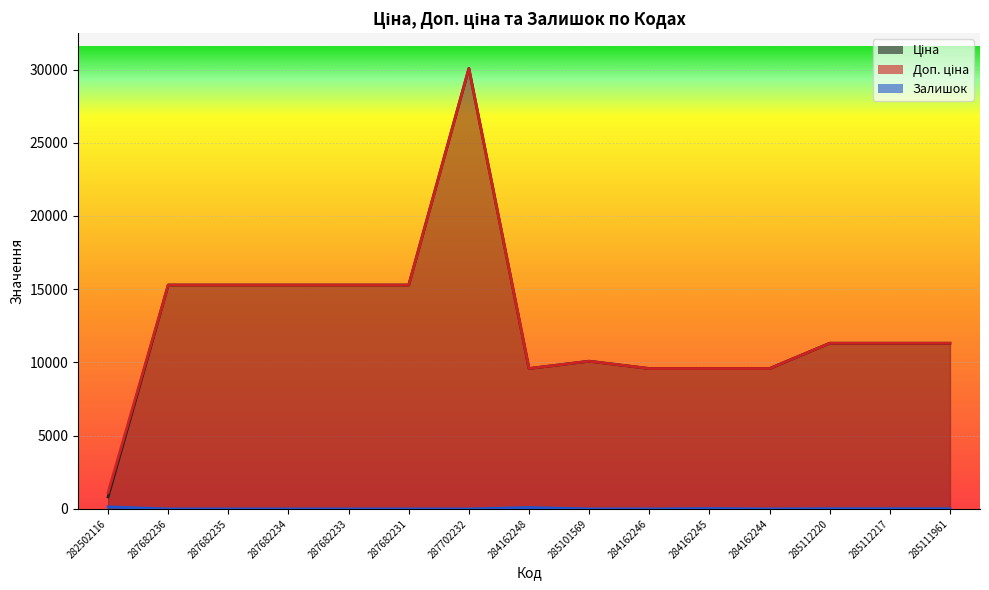

What is the total value across all series at 285111961?

22641.0